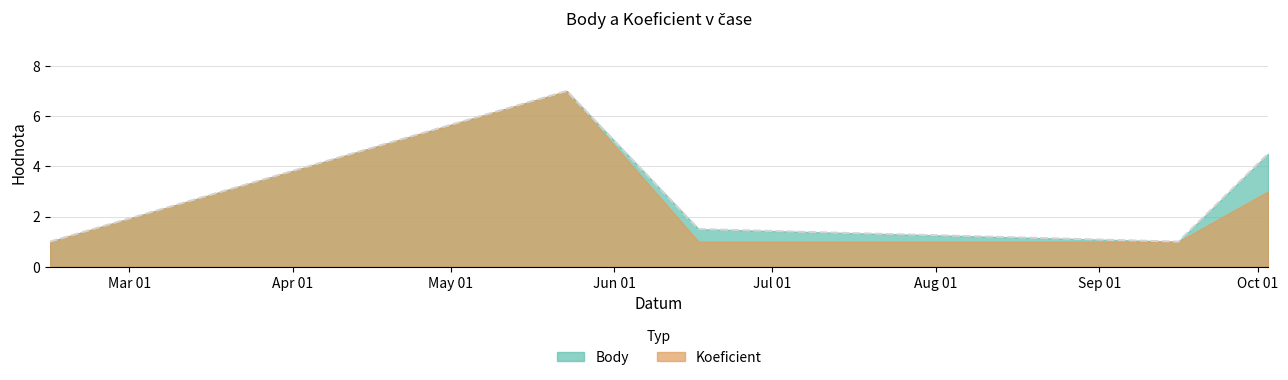

What is the ratio of the value at 2015-06-17 to the value at 2015-02-14?

1.5